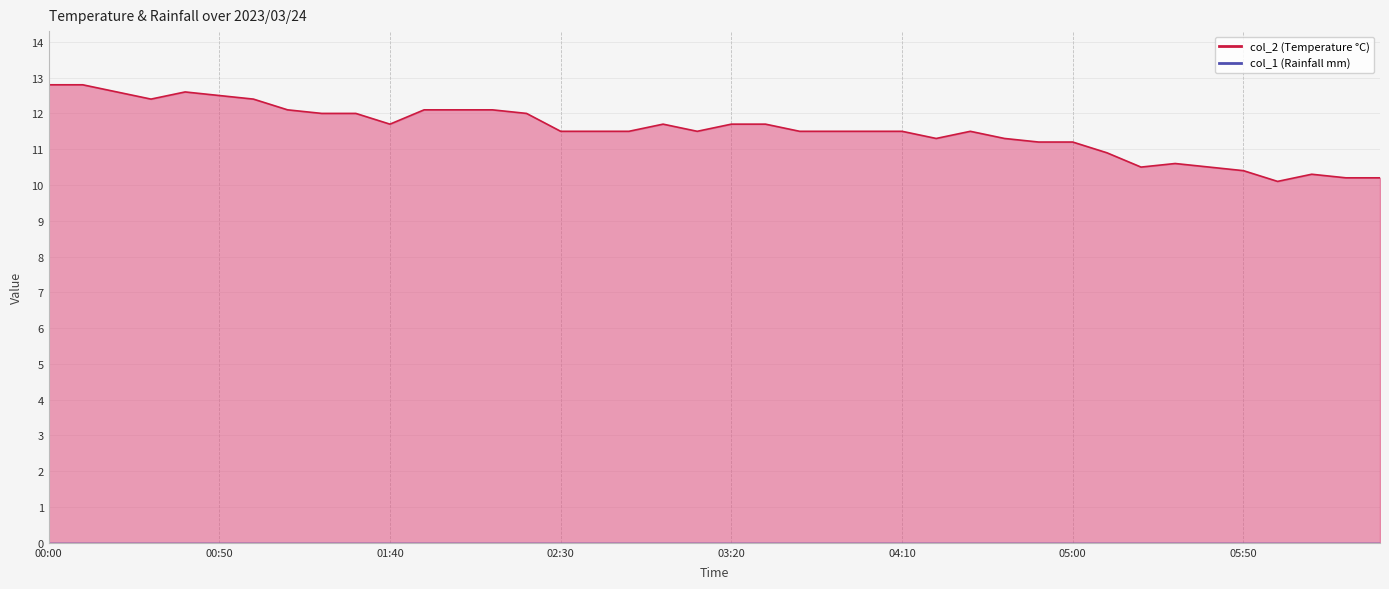

Reading left to right, extract all data points from this chart.

12.8	12.8	12.6	12.4	12.6	12.5	12.4	12.1	12.0	12.0	11.7	12.1	12.1	12.1	12.0	11.5	11.5	11.5	11.7	11.5	11.7	11.7	11.5	11.5	11.5	11.5	11.3	11.5	11.3	11.2	11.2	10.9	10.5	10.6	10.5	10.4	10.1	10.3	10.2	10.2